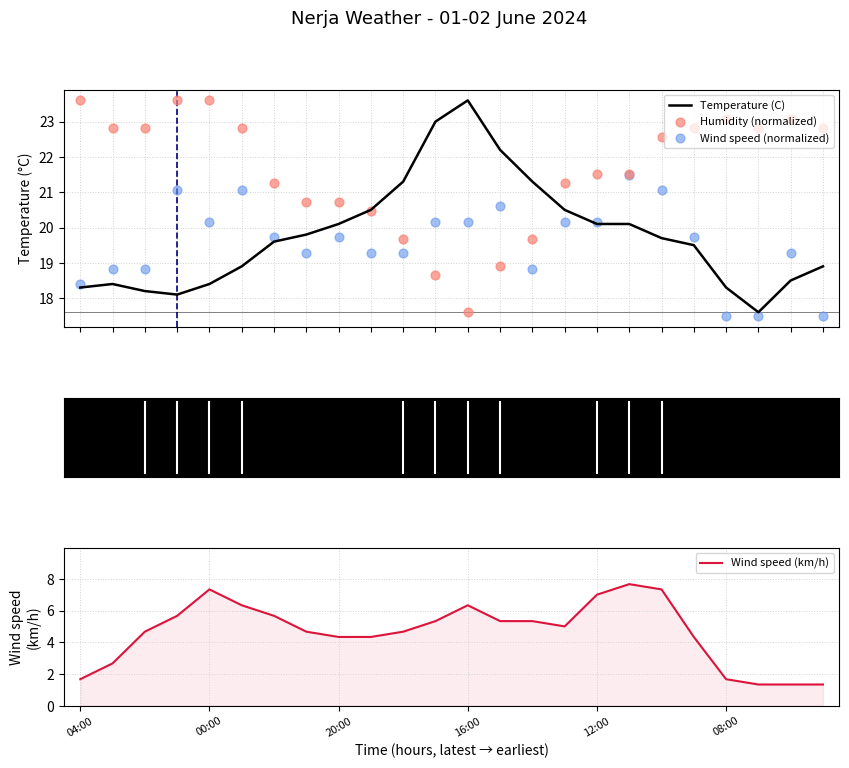

Which series has the largest Y range (max minus min)?

Wind speed (km/h)